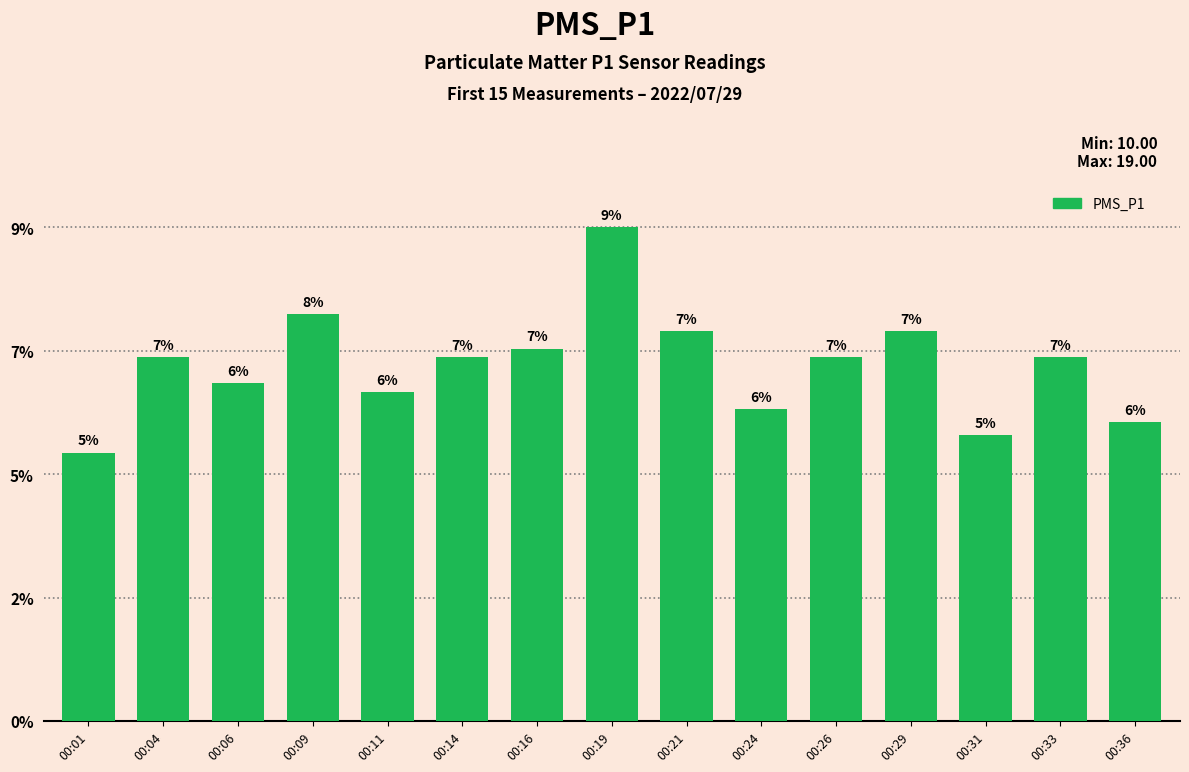

Does the chart contain any negative values?

No